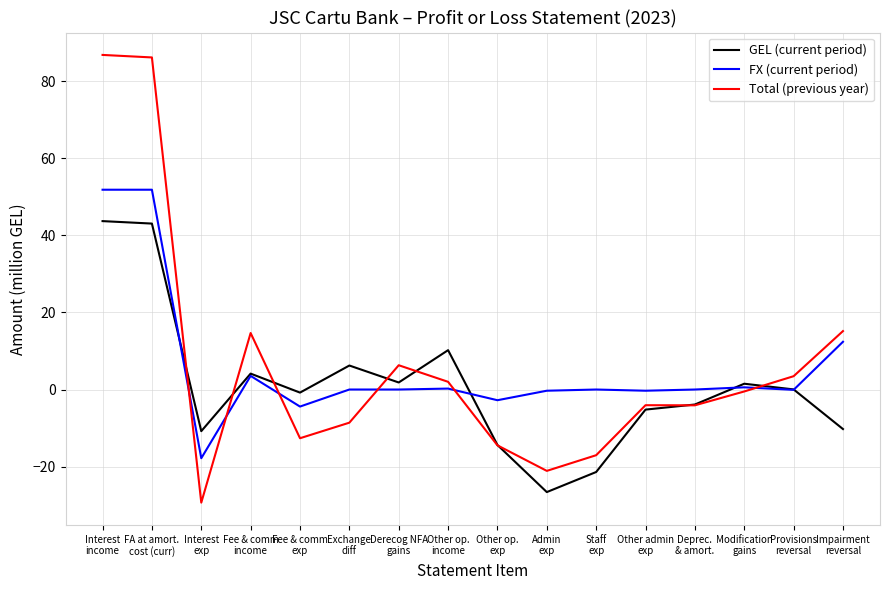

Rank the series by their maximum value, from highest to lowest.

Total (previous year), FX (current period), GEL (current period)